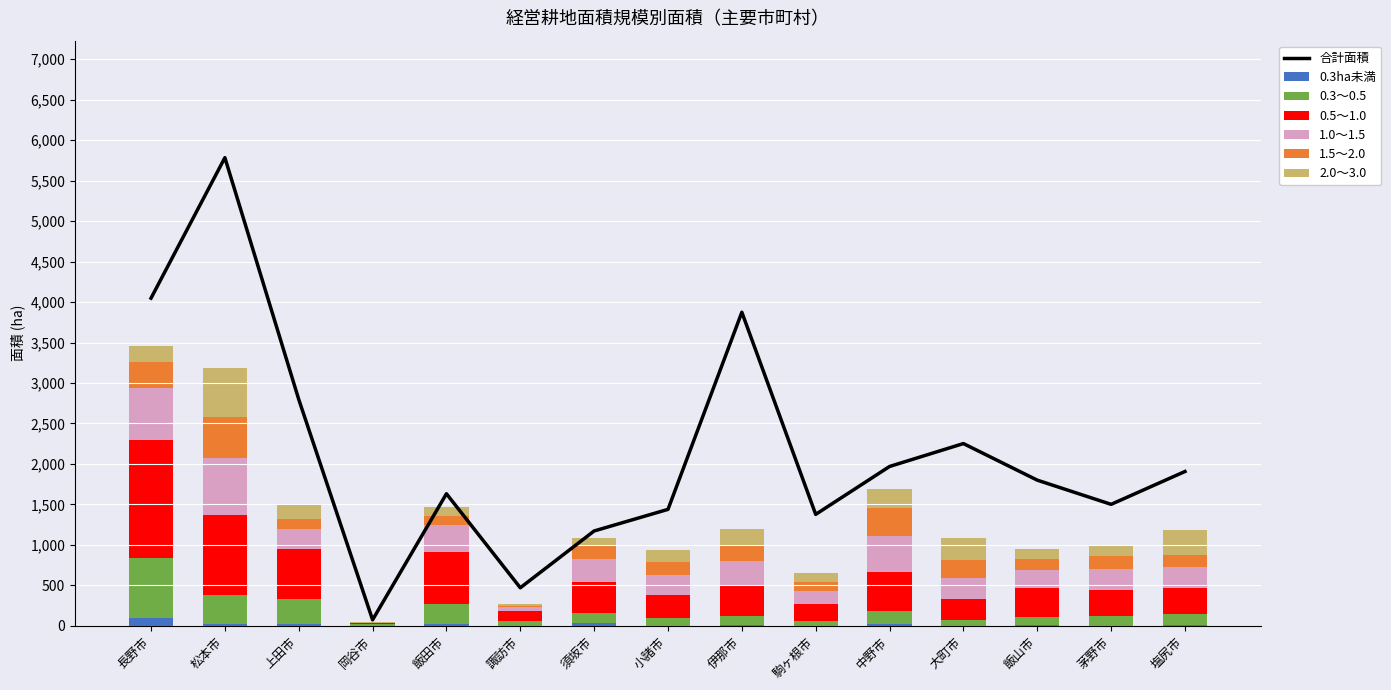

What is the difference between the highest and lowest values at 中野市?

460